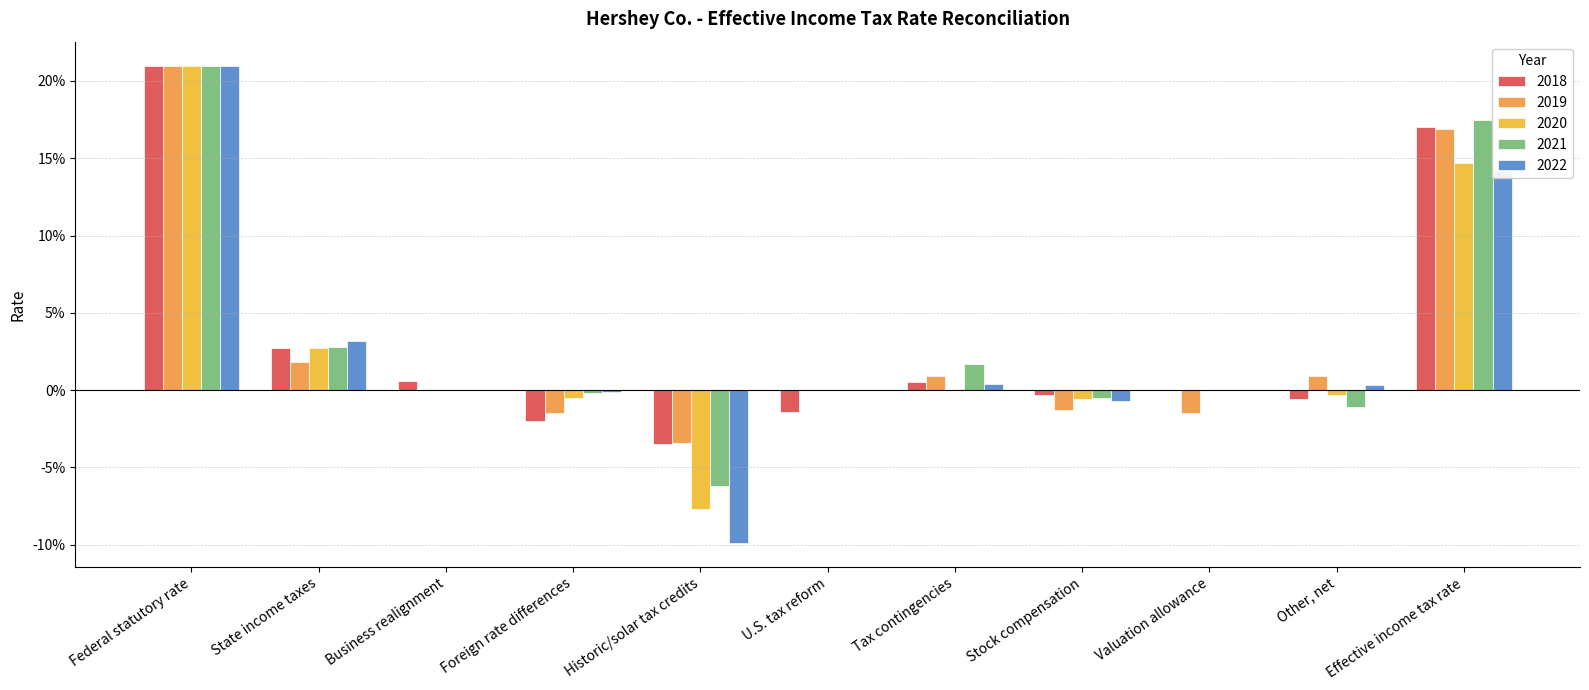

Are the bars horizontal?

No